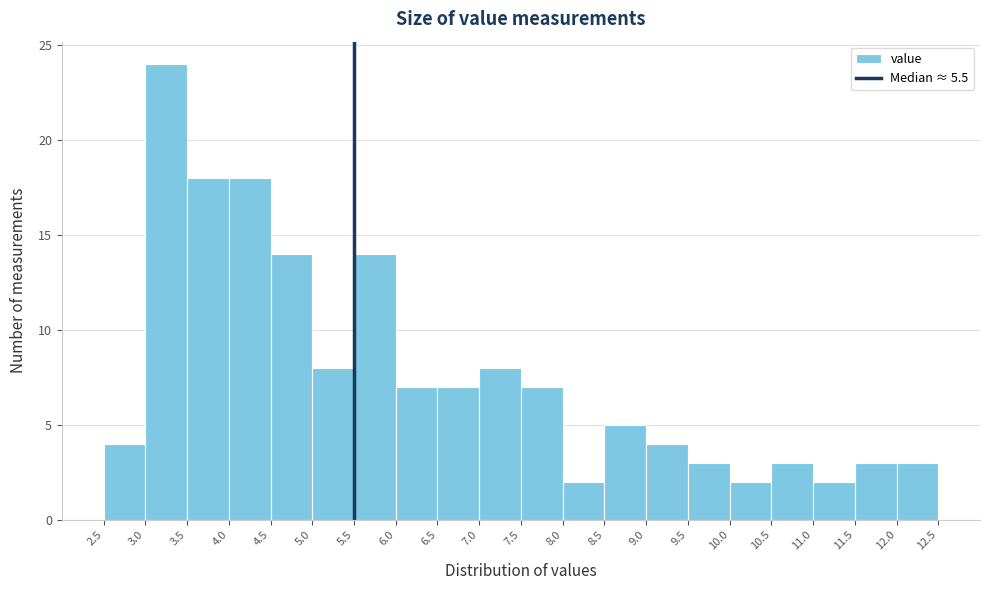

What is the height of the bar covering 3.0 to 3.5 on the x-axis? The values are not printed on the chart, so give them approximately, as read against the axis.

24